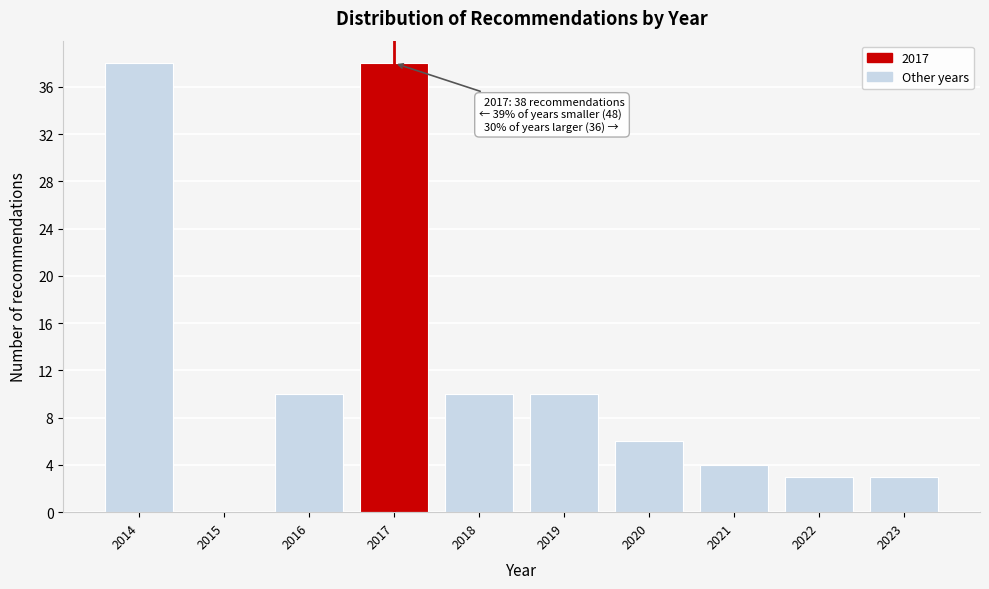

Reading left to right, what are all the values shown in this chart?

2014=38	2015=0	2016=10	2017=38	2018=10	2019=10	2020=6	2021=4	2022=3	2023=3